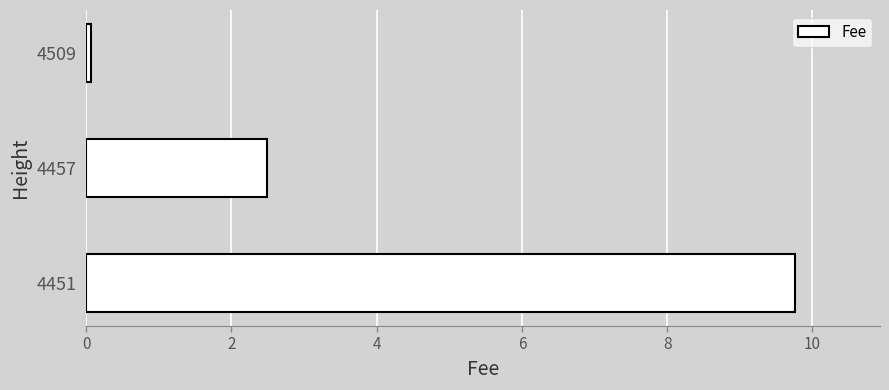

List the labels in order of value, largest first.

4451, 4457, 4509